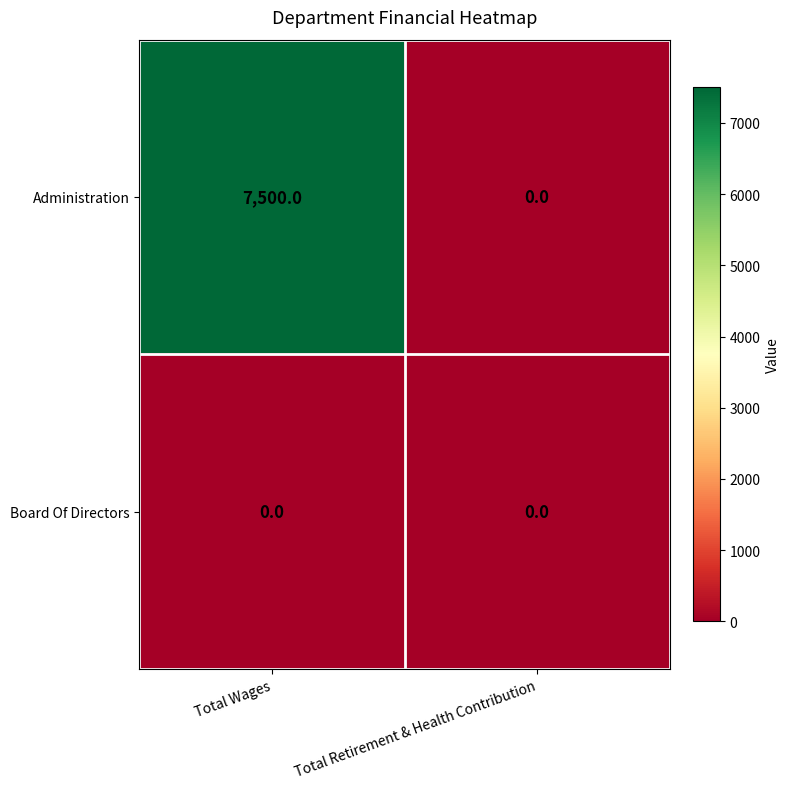

What is the average value of the Administration series?

3750